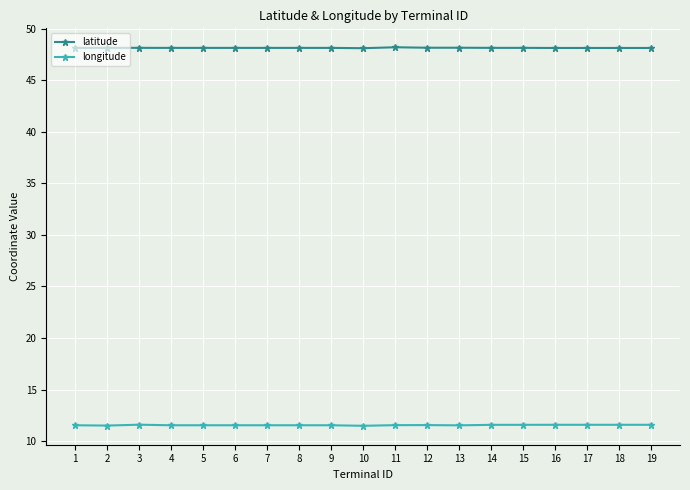

What is the lowest value of the latitude series?

48.1